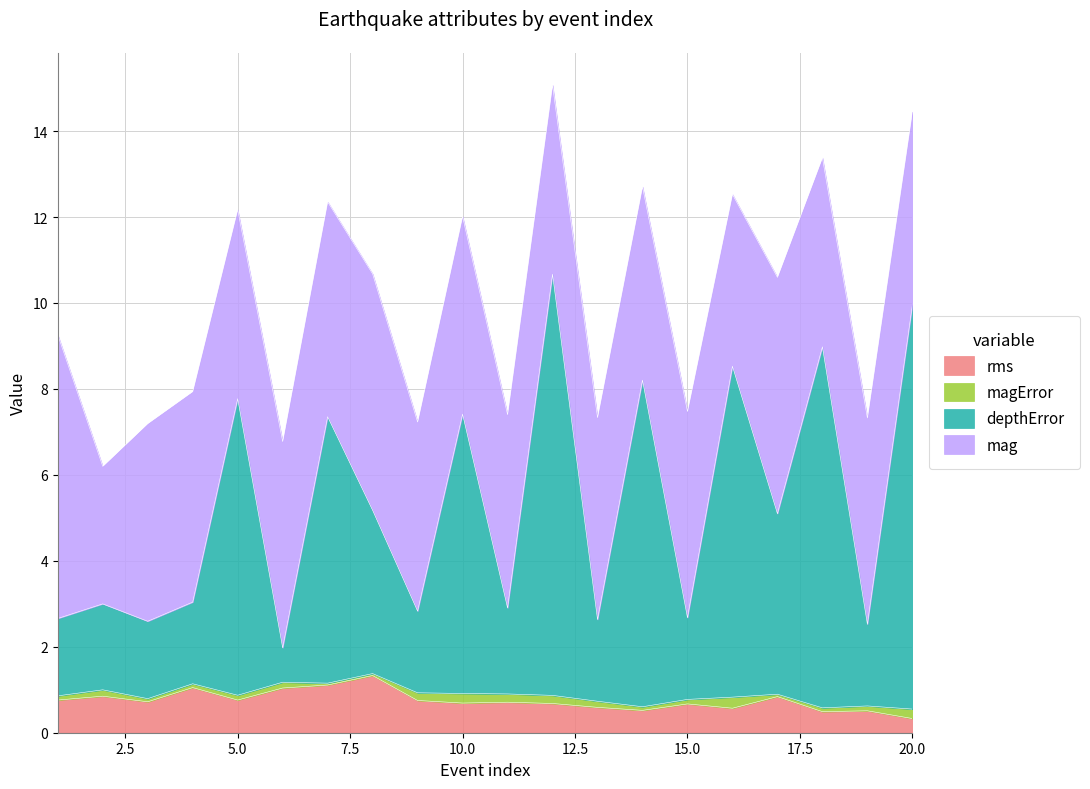

What is the highest value of the rms series?

1.3